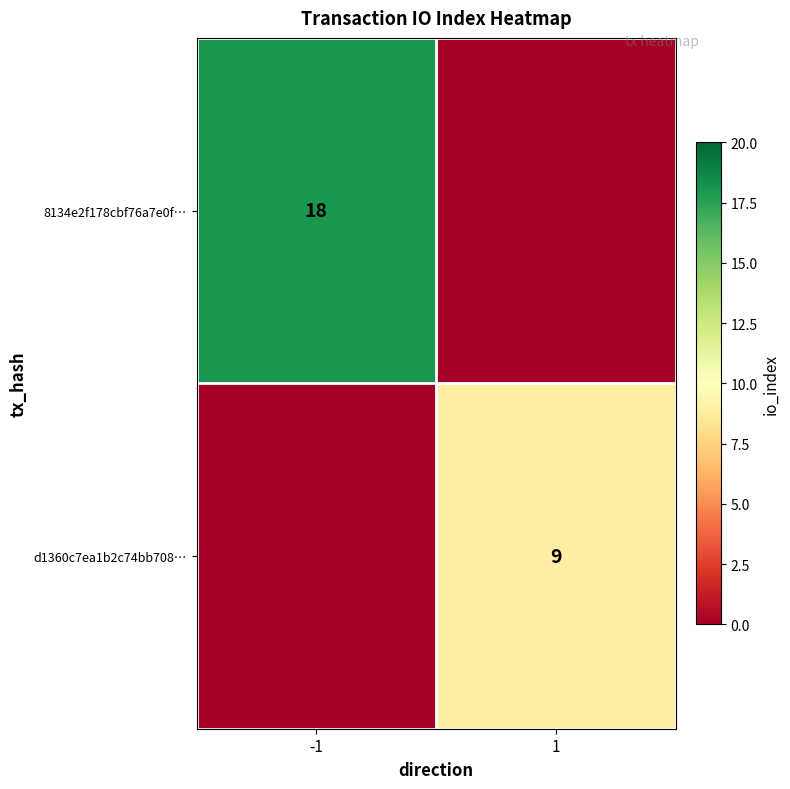

Is it true that 8134e2f178cbf76a7e0f… equals 29 at -1?

False